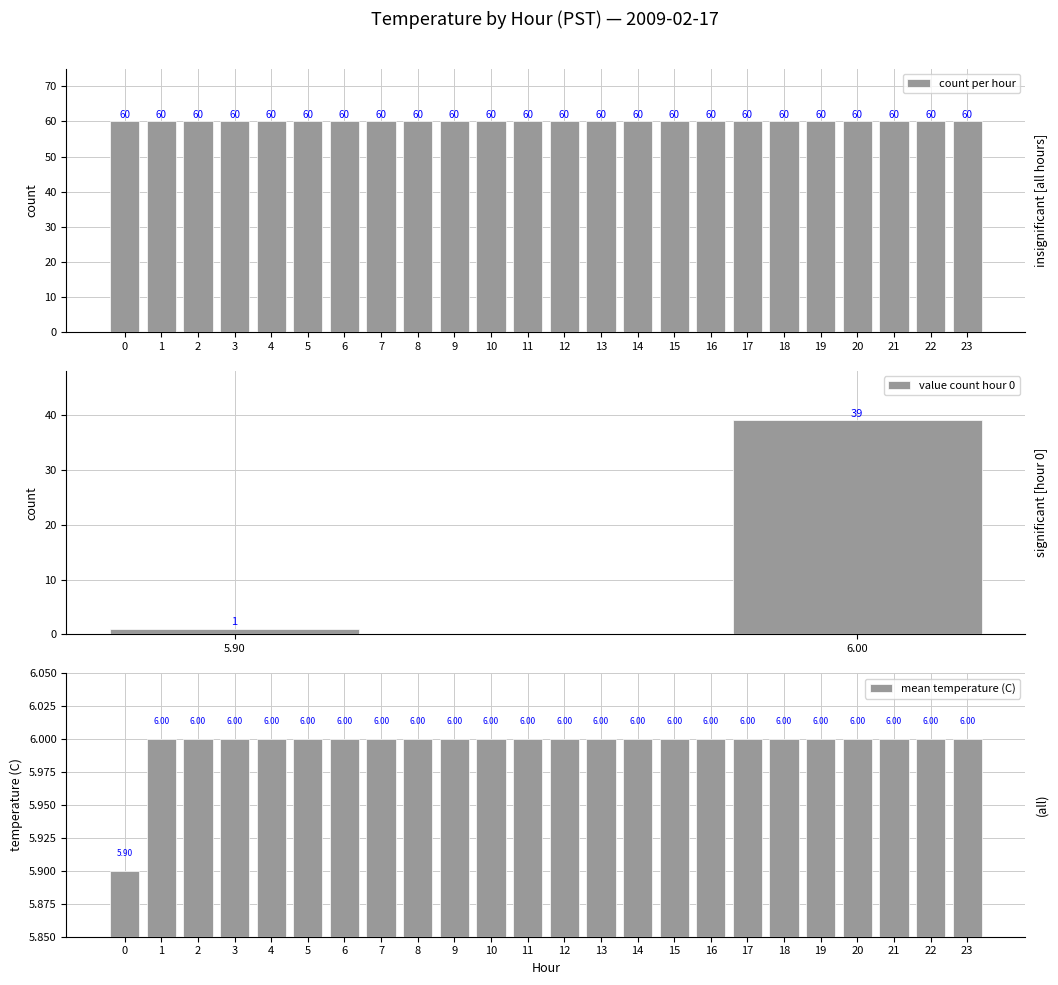

What is the difference between the maximum and minimum values?

0.1